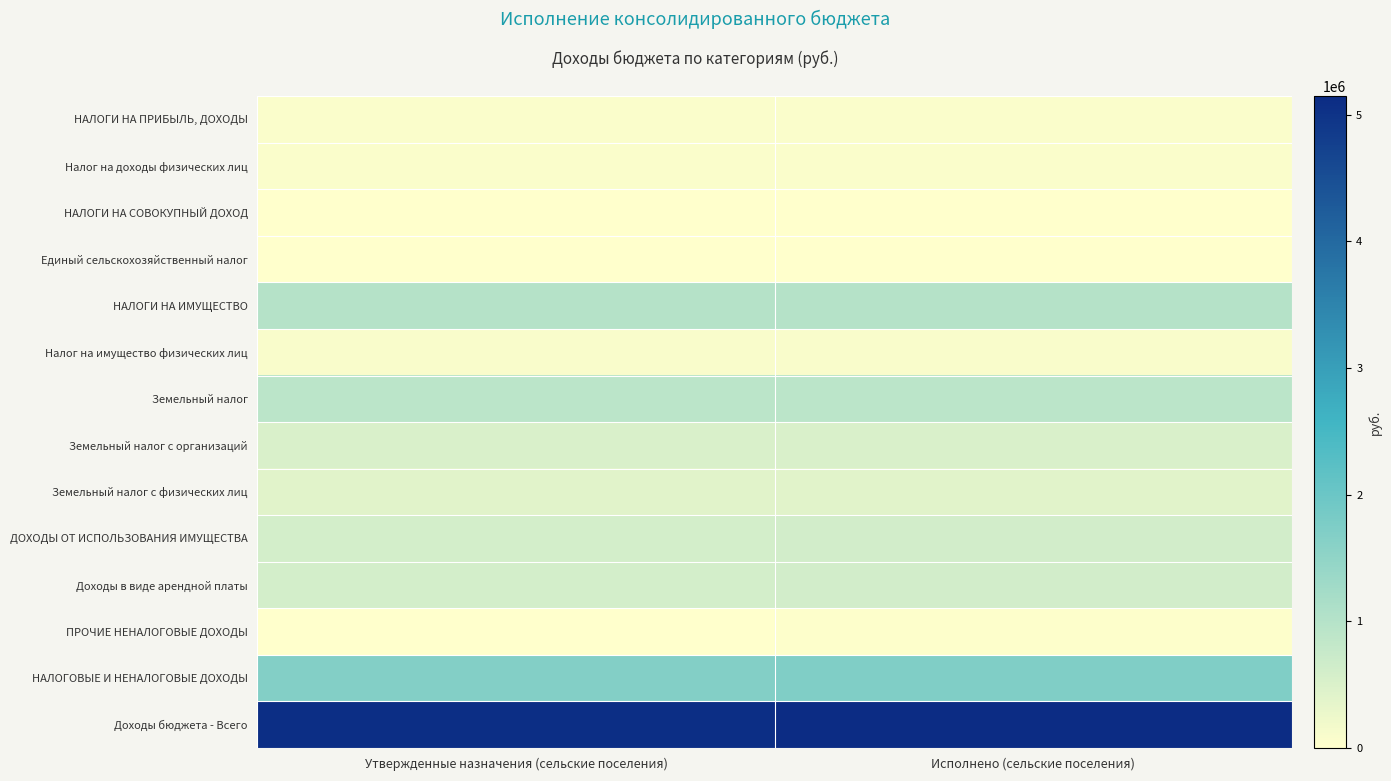

Reading left to right, what are all the values shown in this chart?

НАЛОГИ НА ПРИБЫЛЬ, ДОХОДЫ: Утвержденные назначения (сельские поселения)=67127.0	Исполнено (сельские поселения)=66985.4
Налог на доходы физических лиц: Утвержденные назначения (сельские поселения)=67127.0	Исполнено (сельские поселения)=66985.4
НАЛОГИ НА СОВОКУПНЫЙ ДОХОД: Утвержденные назначения (сельские поселения)=16000.0	Исполнено (сельские поселения)=15923.8
Единый сельскохозяйственный налог: Утвержденные назначения (сельские поселения)=16000.0	Исполнено (сельские поселения)=15923.8
НАЛОГИ НА ИМУЩЕСТВО: Утвержденные назначения (сельские поселения)=1001000.0	Исполнено (сельские поселения)=1004159.4
Налог на имущество физических лиц: Утвержденные назначения (сельские поселения)=81000.0	Исполнено (сельские поселения)=80630.7
Земельный налог: Утвержденные назначения (сельские поселения)=920000.0	Исполнено (сельские поселения)=923528.7
Земельный налог с организаций: Утвержденные назначения (сельские поселения)=503972.7	Исполнено (сельские поселения)=507501.4
Земельный налог с физических лиц: Утвержденные назначения (сельские поселения)=416027.3	Исполнено (сельские поселения)=416027.3
ДОХОДЫ ОТ ИСПОЛЬЗОВАНИЯ ИМУЩЕСТВА: Утвержденные назначения (сельские поселения)=585466.0	Исполнено (сельские поселения)=605020.3
Доходы в виде арендной платы: Утвержденные назначения (сельские поселения)=585466.0	Исполнено (сельские поселения)=605020.3
ПРОЧИЕ НЕНАЛОГОВЫЕ ДОХОДЫ: Утвержденные назначения (сельские поселения)=0.0	Исполнено (сельские поселения)=26290.2
НАЛОГОВЫЕ И НЕНАЛОГОВЫЕ ДОХОДЫ: Утвержденные назначения (сельские поселения)=1669593.0	Исполнено (сельские поселения)=1718240.5
Доходы бюджета - Всего: Утвержденные назначения (сельские поселения)=5098195.0	Исполнено (сельские поселения)=5144842.5